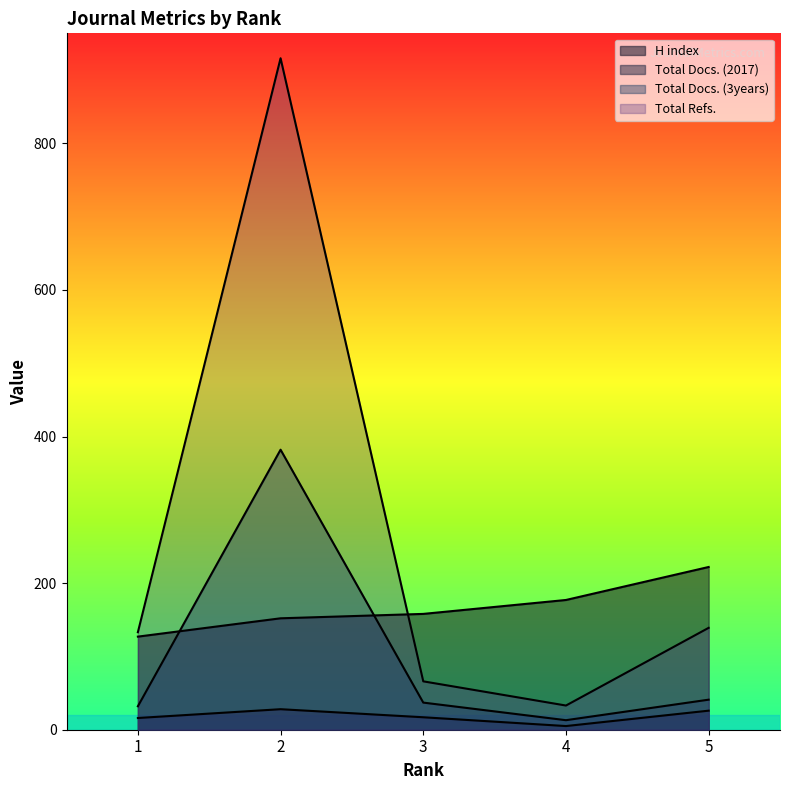

What is the sum of all Total Docs. (3years) values?

505